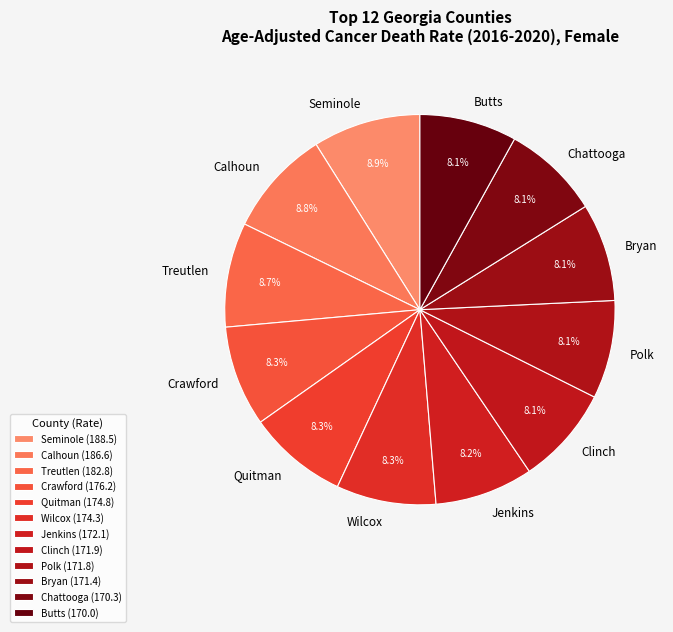

To the nearest percent, what percentage of the pie is Seminole?

9%